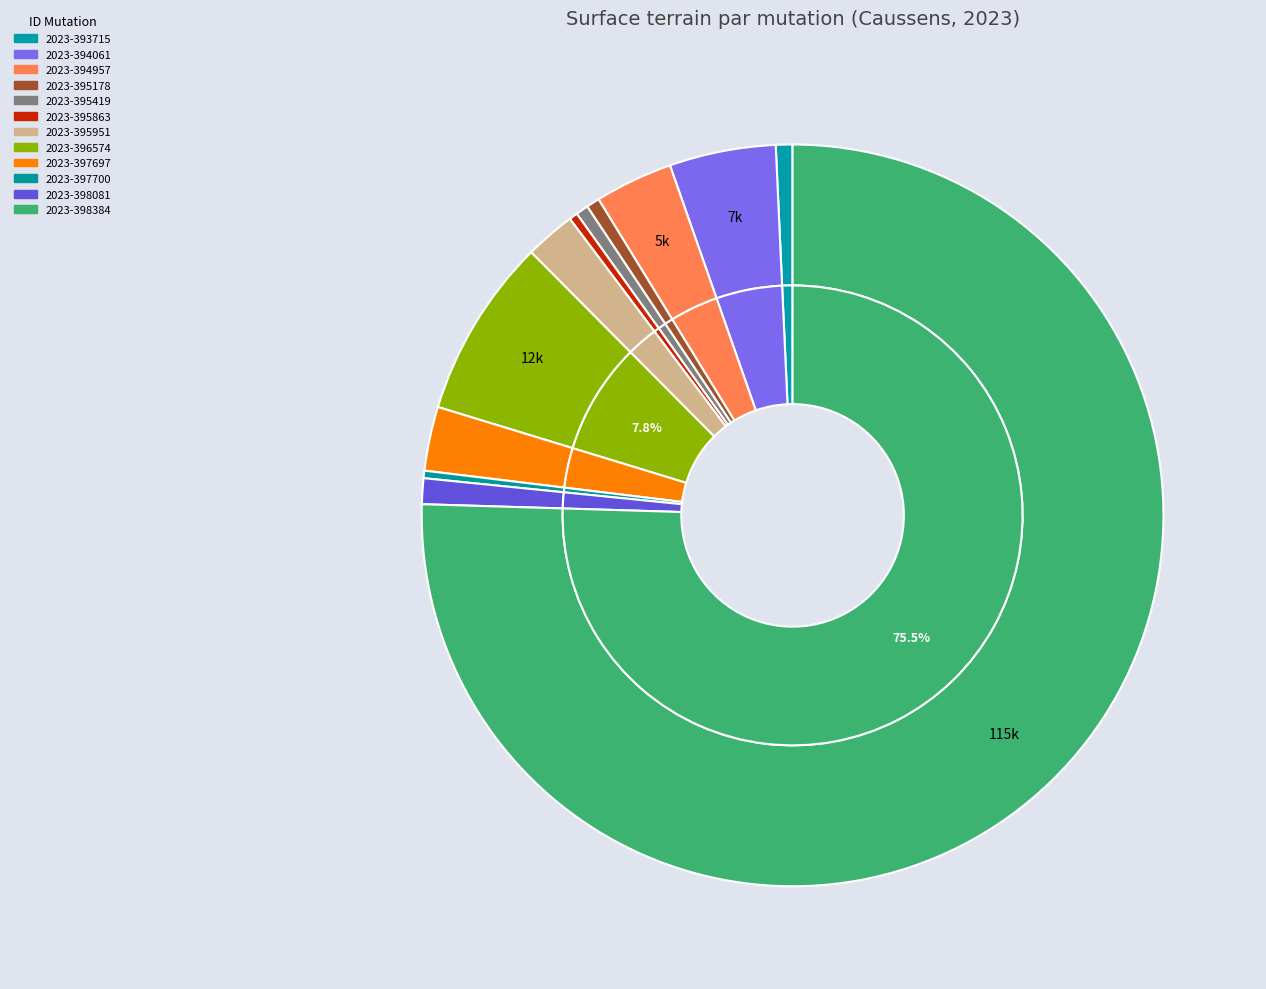

Does 2023-398384 account for over 50% of the chart?

Yes